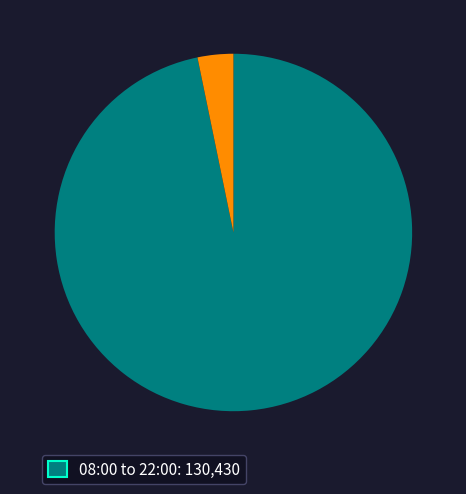

Is there a majority slice in this chart?

Yes